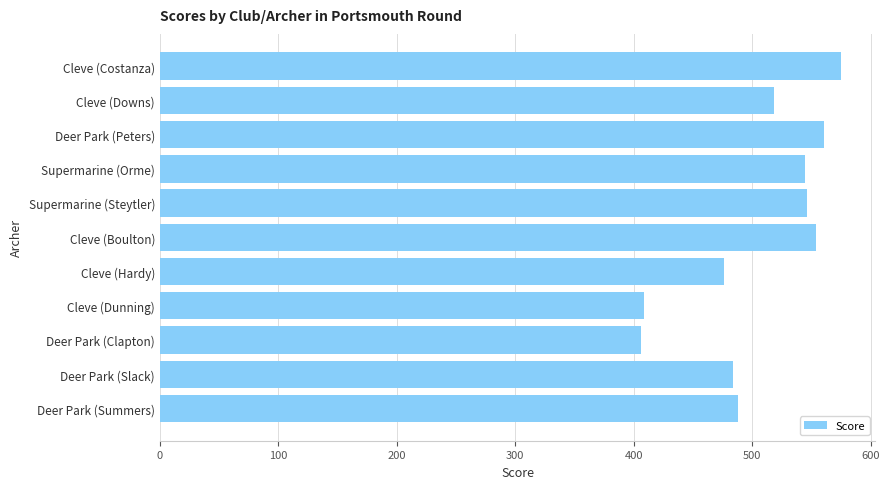

What is the minimum value shown in the chart?

406